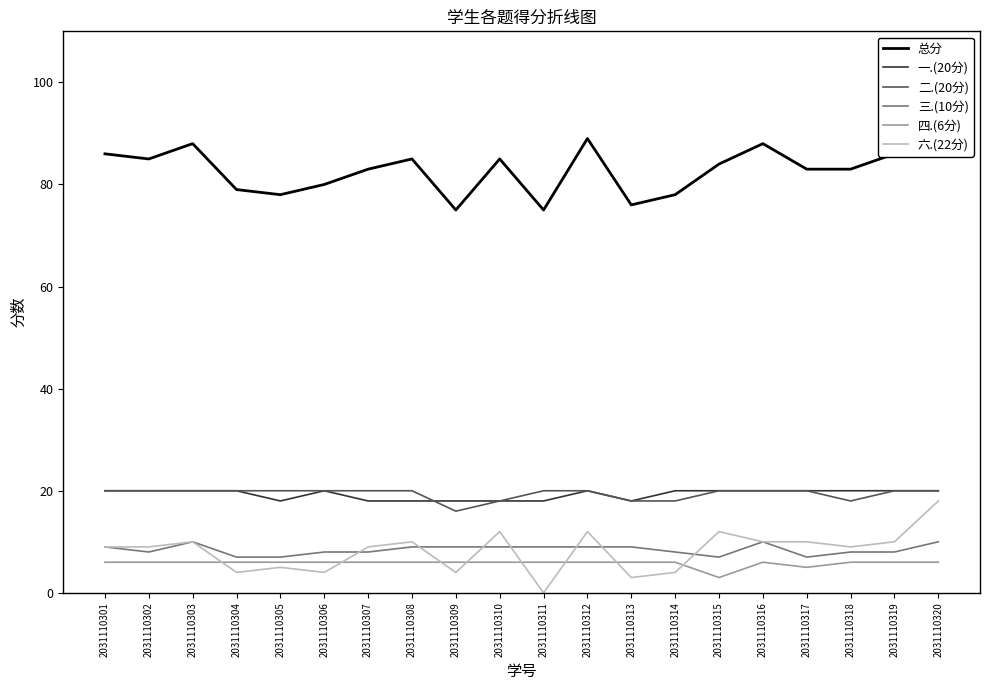

How many data points does each series have?

20